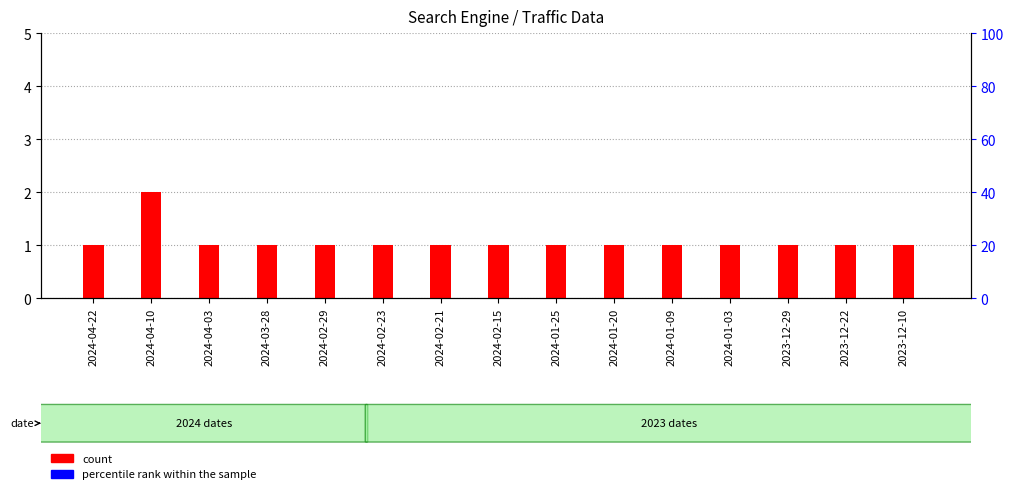

Which series changed the most between 2024-04-22 and 2024-01-09?

count